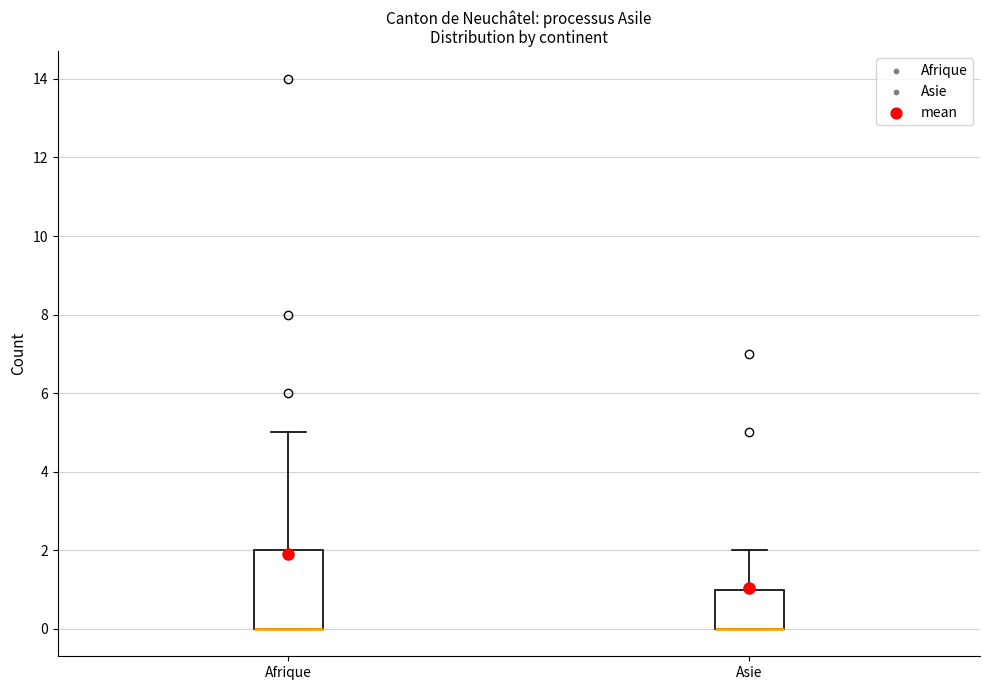

Reading left to right, transcribe this box plot: for each box, give where its median line is, the range the box spans, and where its two whiskers end, as read against the y-axis. The values are not printed on the chart, so give them approximately, as read against the axis.

Afrique: median 0 (drawn on the box's lower edge), box 0 to 2, whiskers 0 to 5
Asie: median 0 (drawn on the box's lower edge), box 0 to 1, whiskers 0 to 2